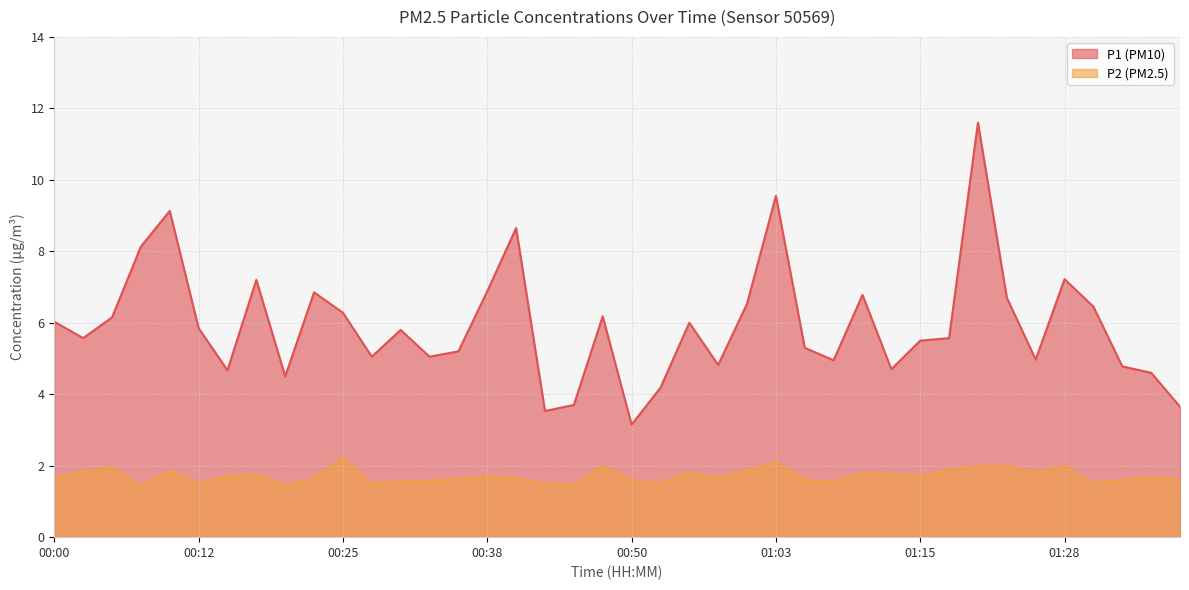

What are all the series names shown in the legend?

P1, P2